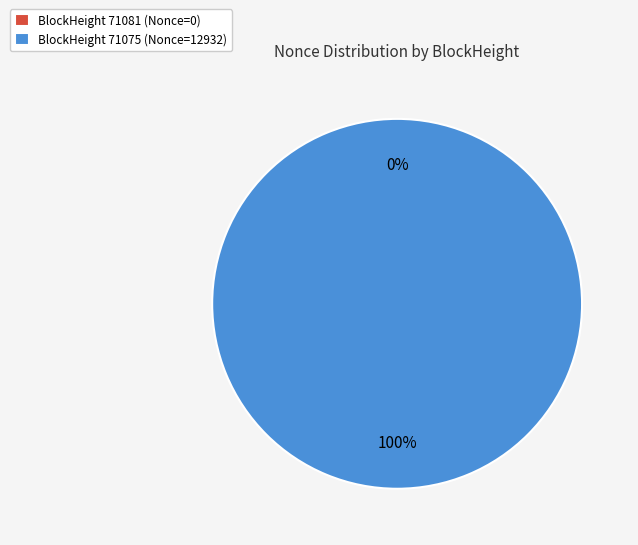

How many slices are in this pie chart?

2